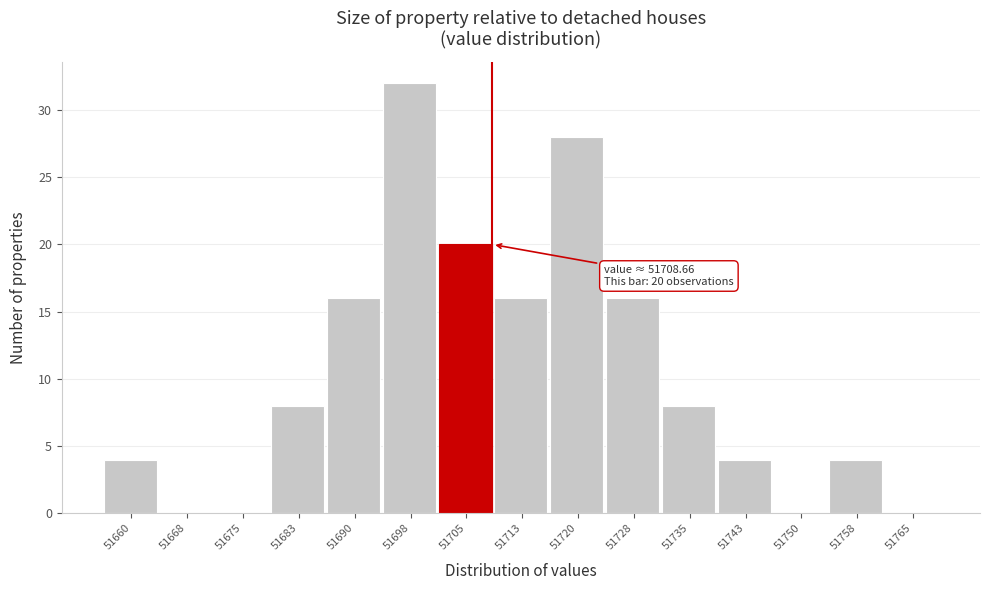

Which range on the x-axis has the tallest bar?

51694 to 51701